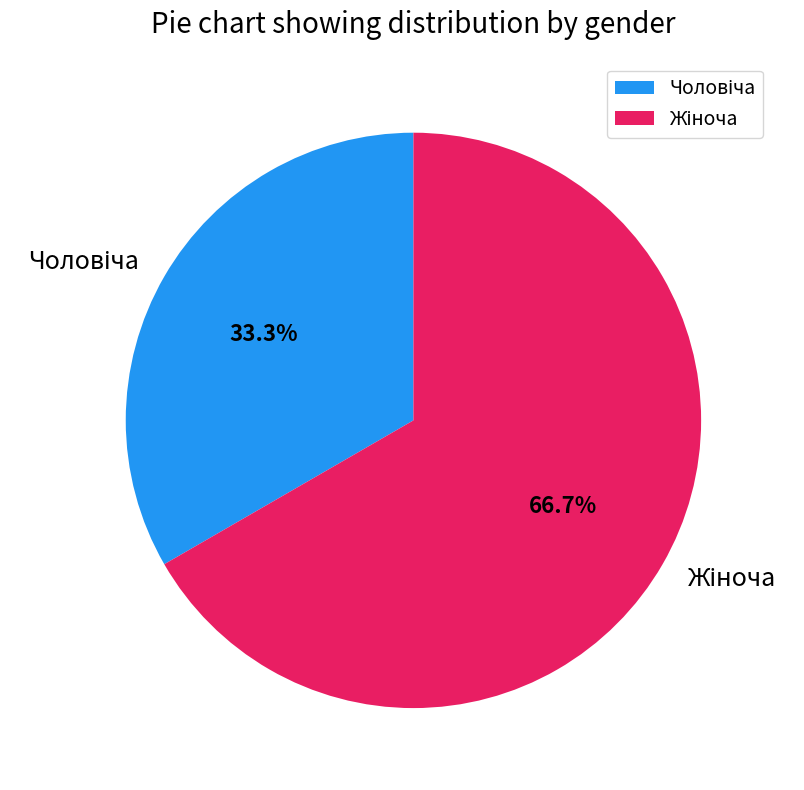

Is there any slice that represents more than half of the pie?

Yes